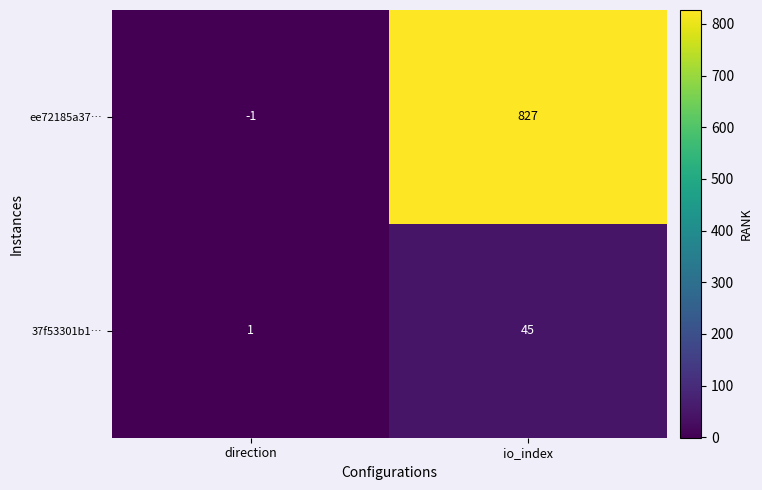

Which series has the largest range (max minus min)?

ee72185a37…